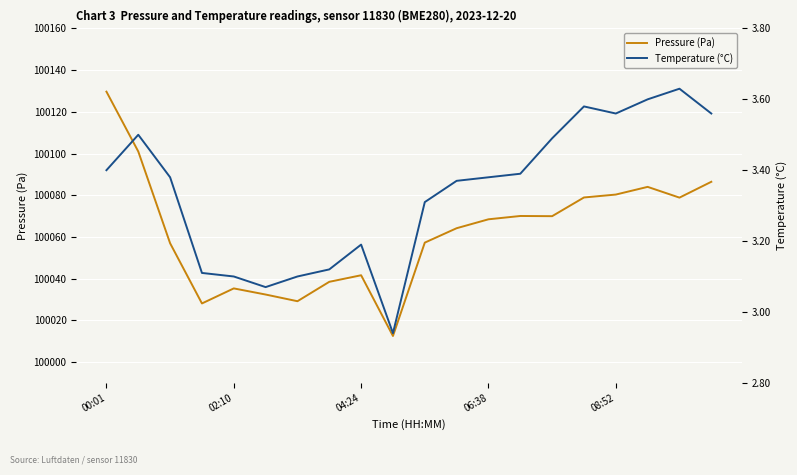

What is the lowest value of the Pressure (Pa) series?

100012.4